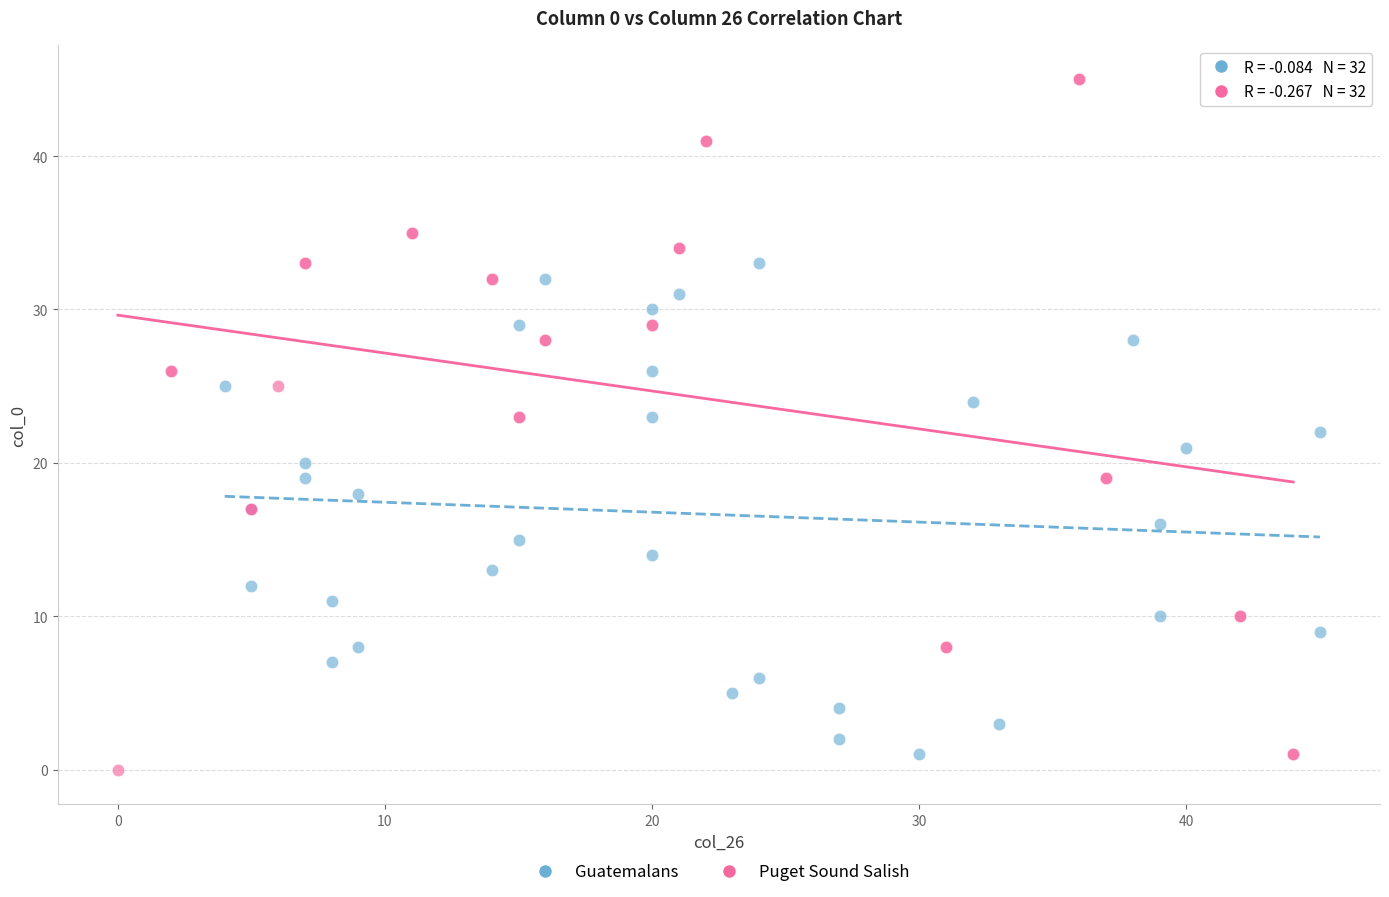

What are all the series names shown in the legend?

Guatemalans, Puget Sound Salish